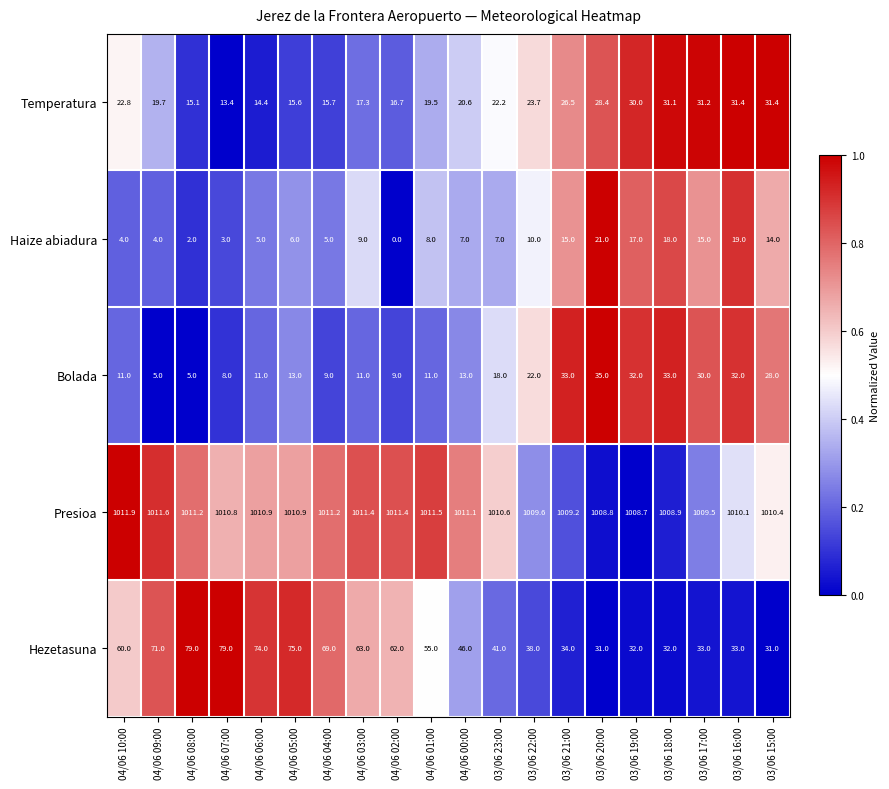

The Bolada series shows 10.7 at 03/06 18:00. True or false?

False